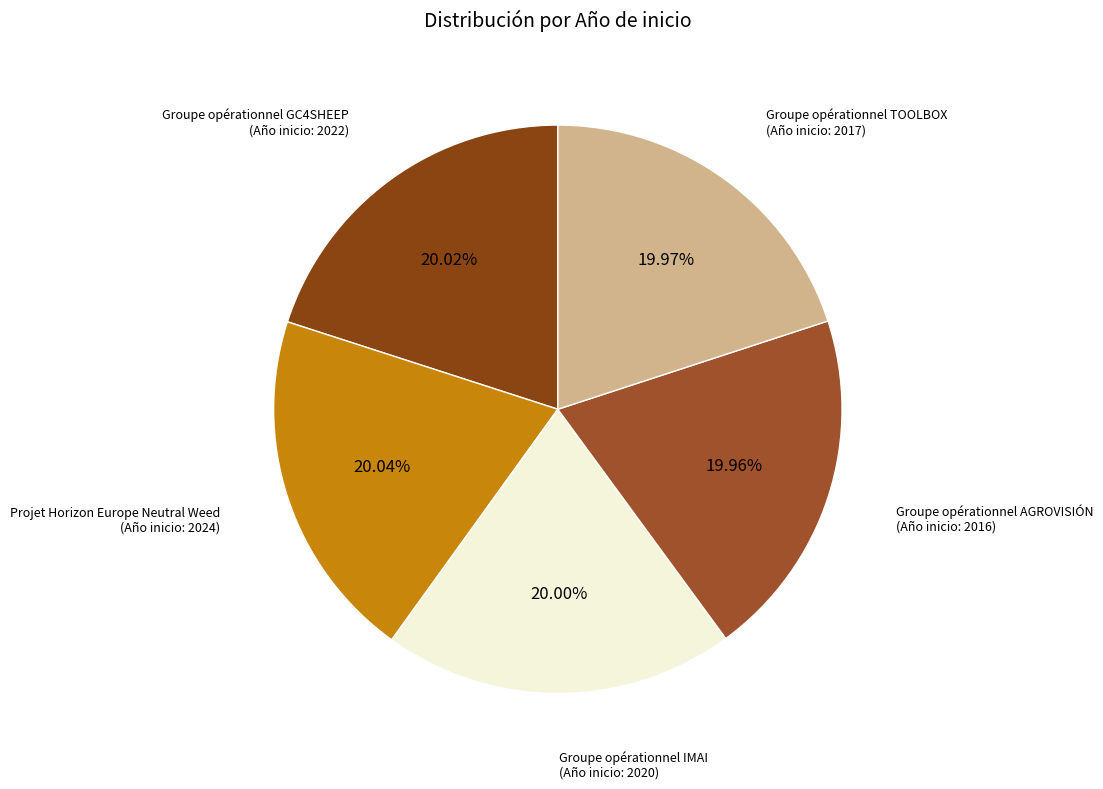

Rank the categories by value from lowest to highest.

AGROVISIÓN (2016), TOOLBOX (2017), IMAI (2020), GC4SHEEP (2022), Neutral Weed (2024)